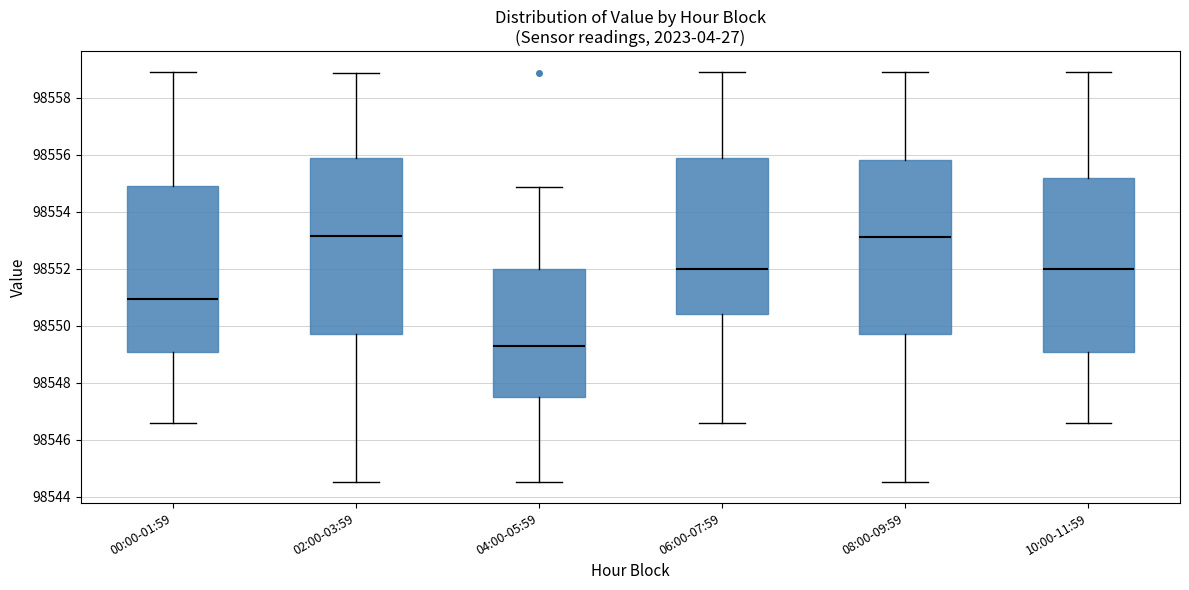

Where does the lower whisker of the box for 02:00-03:59 end on the y-axis? The values are not printed on the chart, so give them approximately, as read against the axis.

98544.6